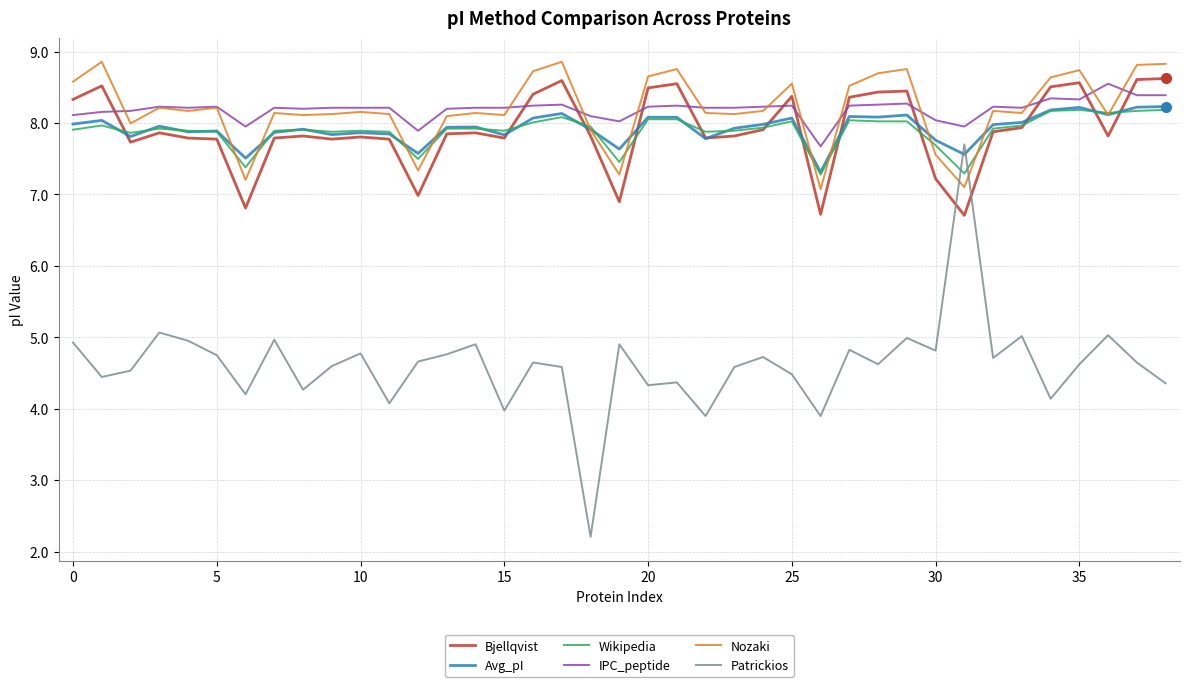

Which series has the widest spread of values?

Patrickios